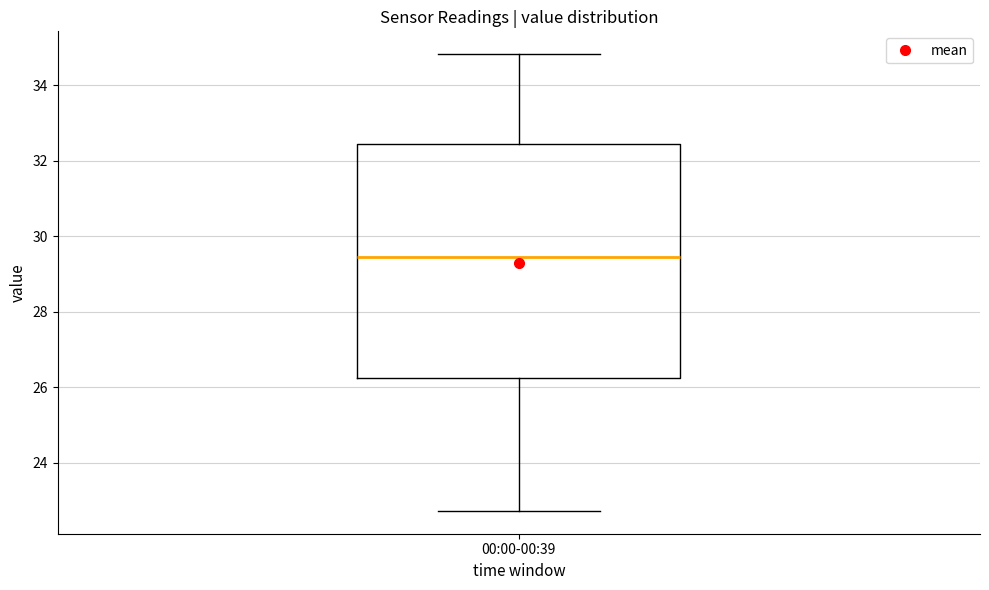

Where does the median line of the box for 00:00-00:39 sit on the y-axis? The values are not printed on the chart, so give them approximately, as read against the axis.

29.4